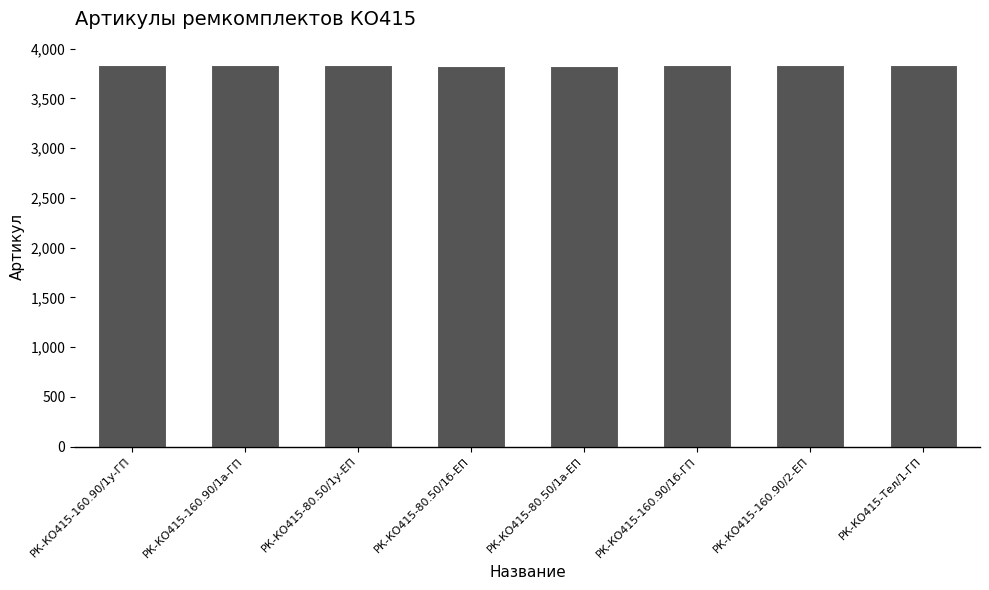

What is the approximate value at РК-КО415-80.50/1б-ЕП?

3830